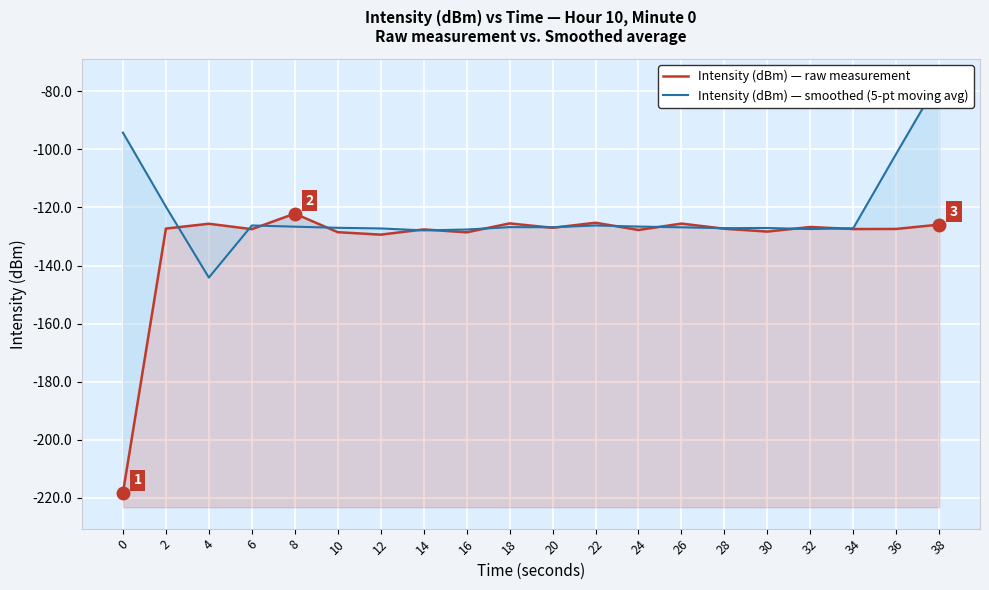

What is the difference between the highest and lowest values at 30?

1.2